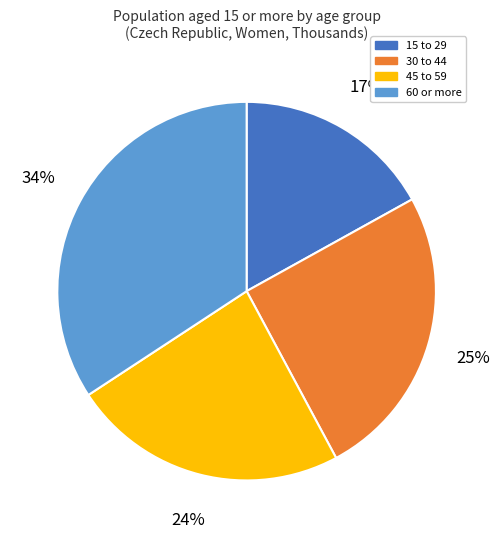

To the nearest percent, what percentage of the pie is 60 or more?

34%